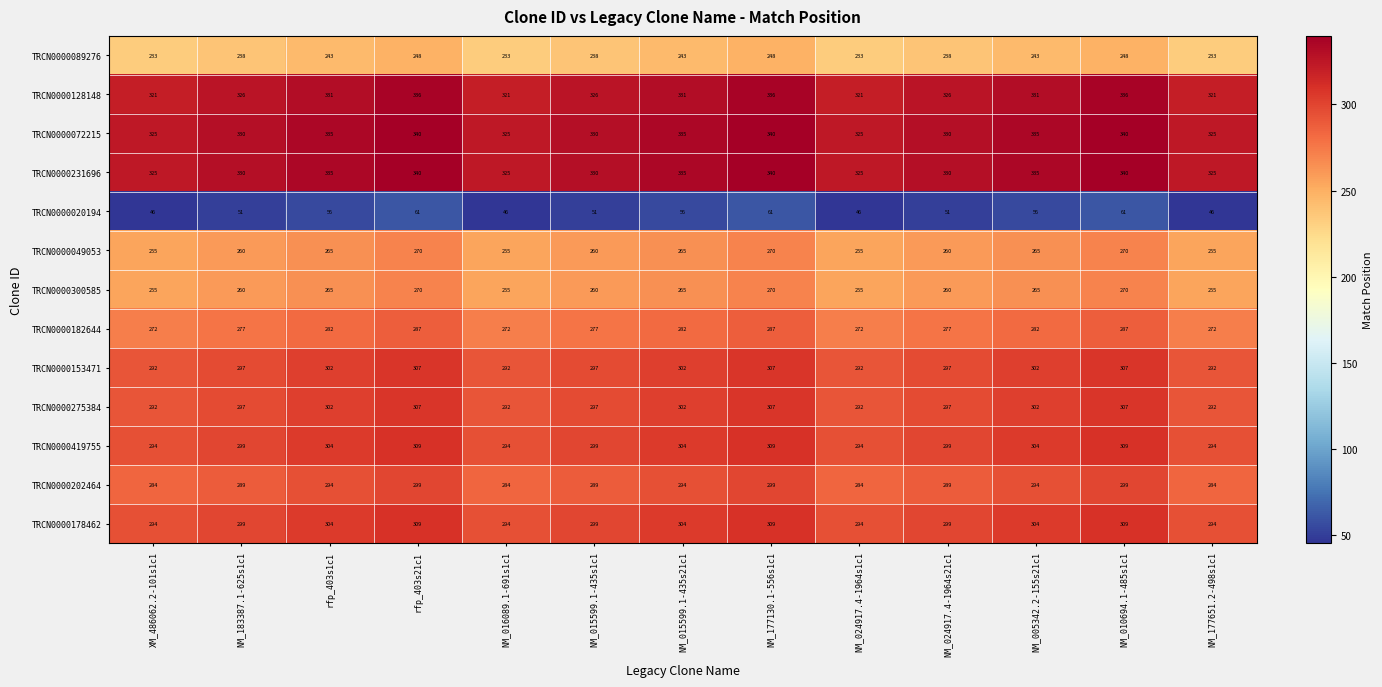

Read the TRCN0000153471 value at rfp_403s21c1, to the nearest 5.

305